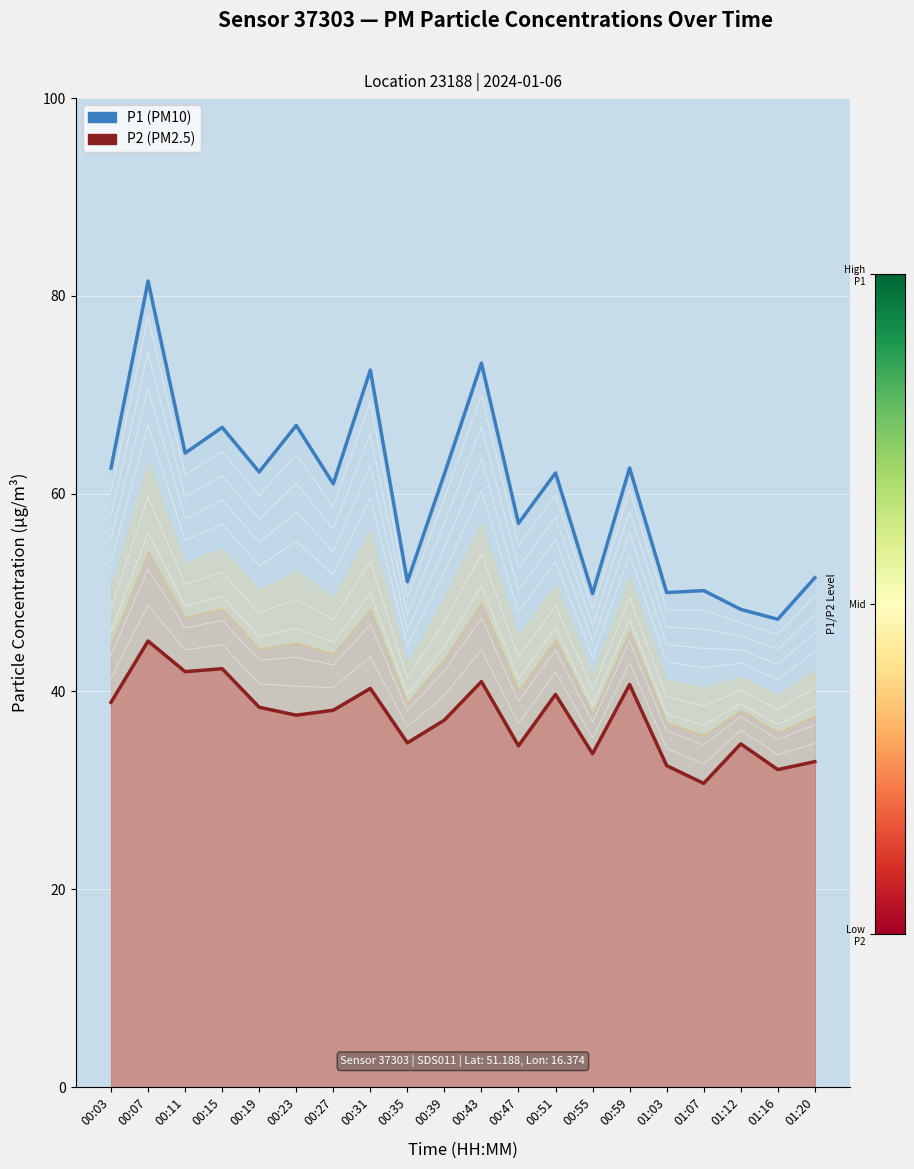

True or false: P1 and P2 intersect in this chart.

False